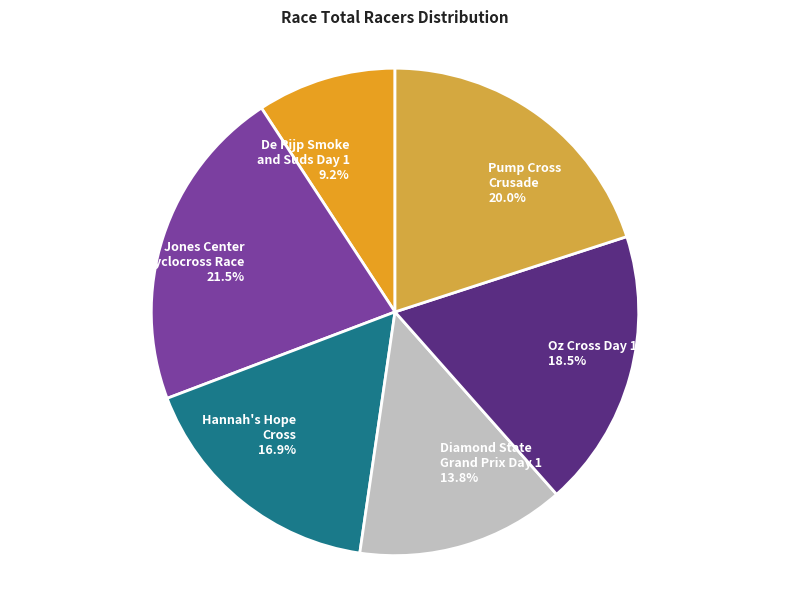

Which slice is the smallest?

De Pijp Smoke and Suds Day 1